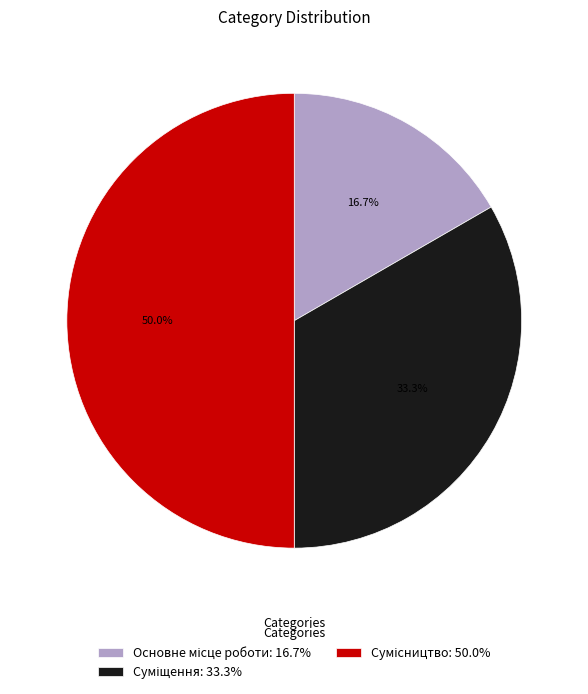

How many segments does this pie chart have?

3